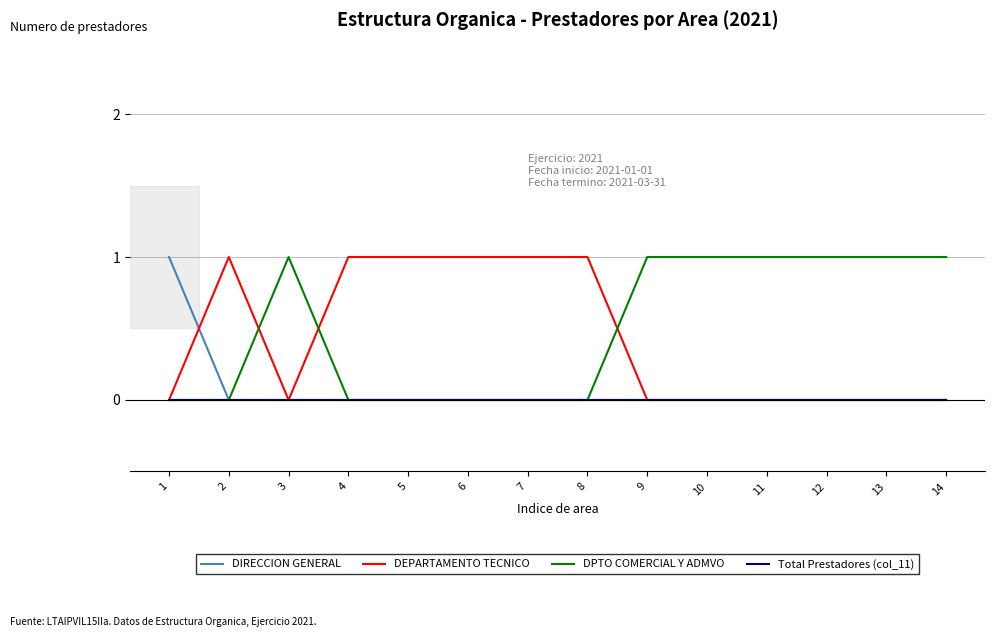

Is it true that DEPARTAMENTO TECNICO equals 2 at 2?

False